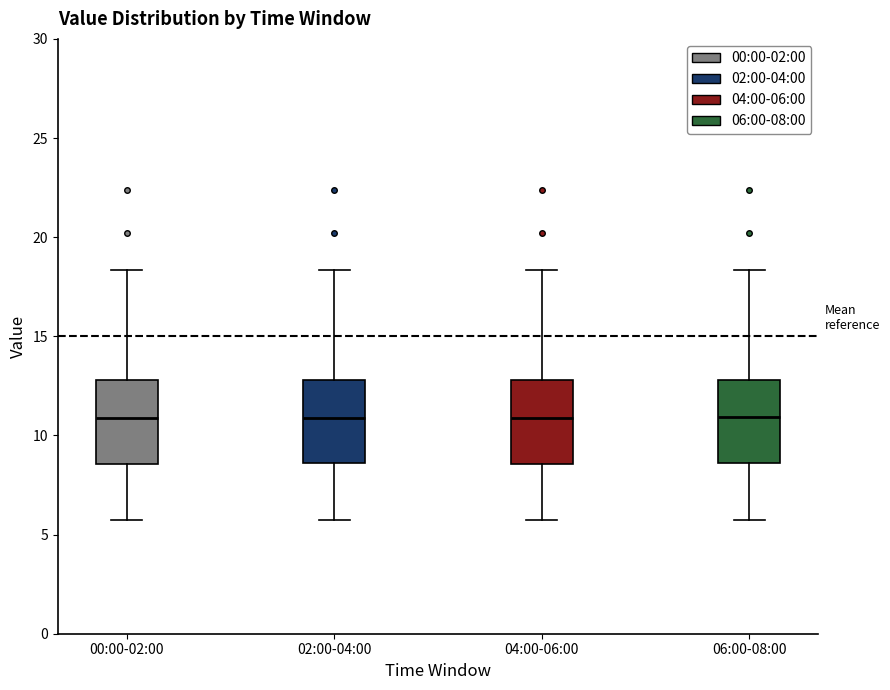

Where does the lower whisker of the box for 02:00-04:00 end on the y-axis? The values are not printed on the chart, so give them approximately, as read against the axis.

6.0